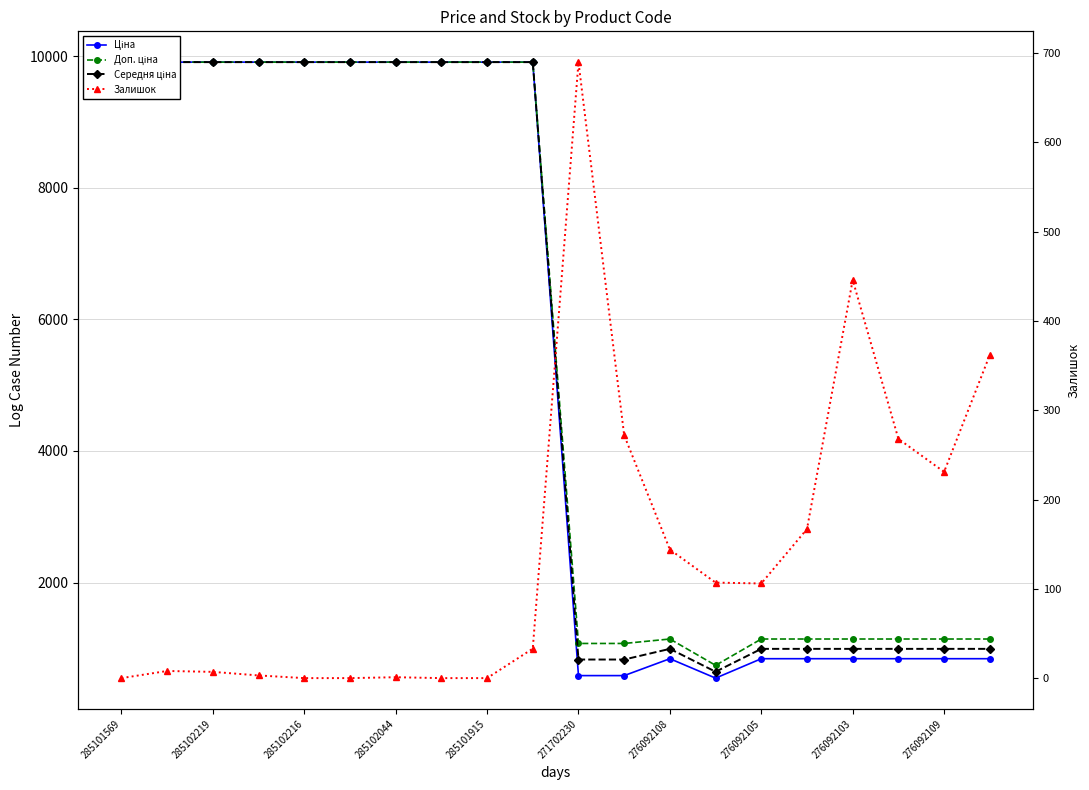

What is the sum of all Доп. ціна values?

109970.2